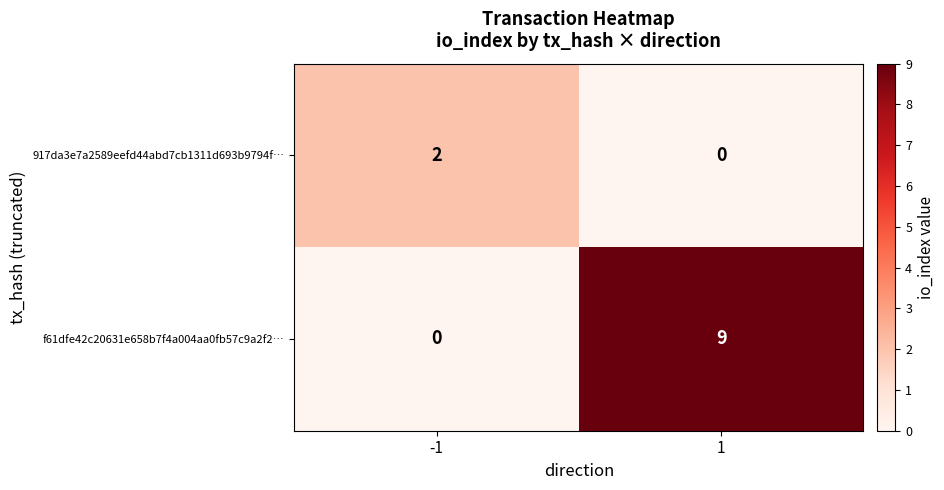

Count the number of data series in this chart.

2